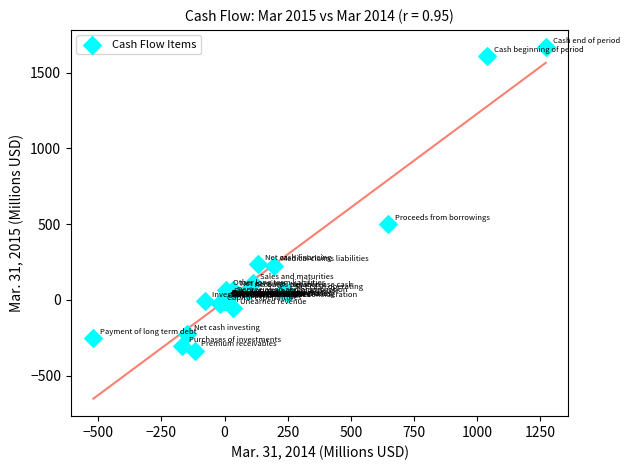

What Y value in the scatter plot is closest to 666?

500